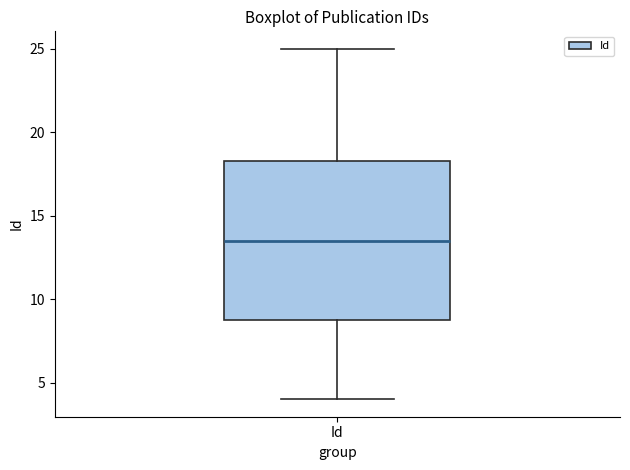

Read this box plot against the y-axis: the position of the median line, the range covered by the box, and the ends of both whiskers. The values are not printed on the chart, so give them approximately, as read against the axis.

median 13.5, box 9.0 to 18.5, whiskers 4.0 to 25.0